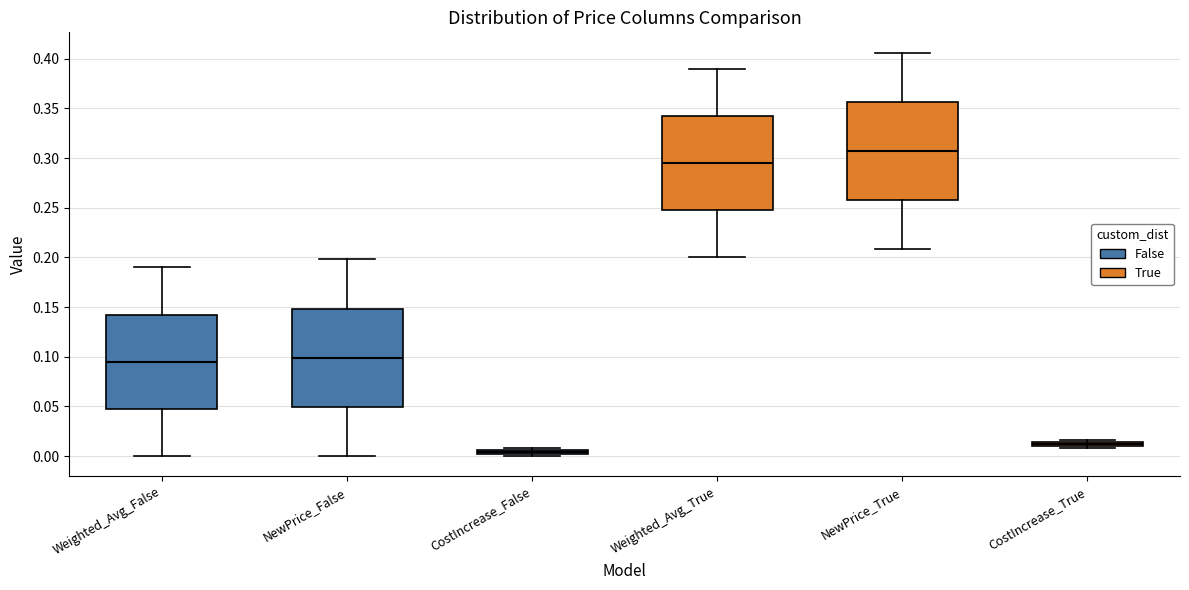

Which box's median line is the lowest?

CostIncrease_False